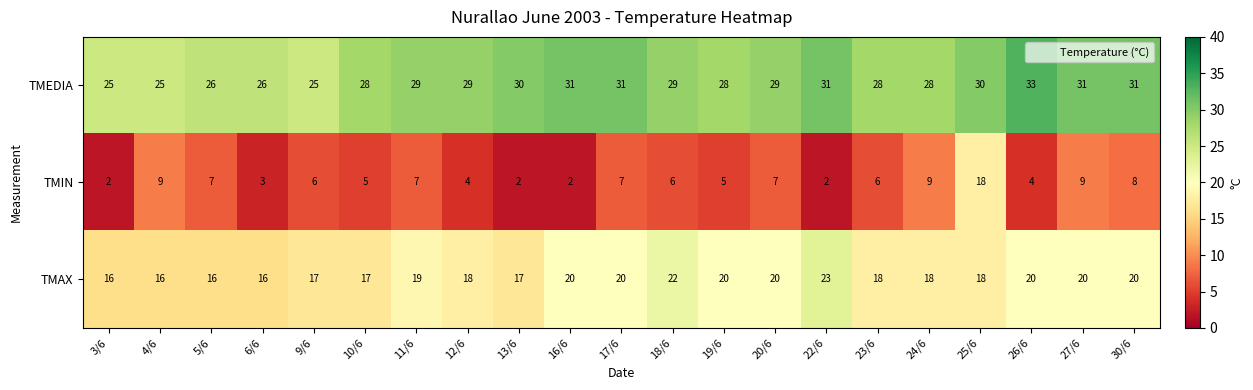

What is the difference between the TMEDIA values at 26/6 and 10/6?

5